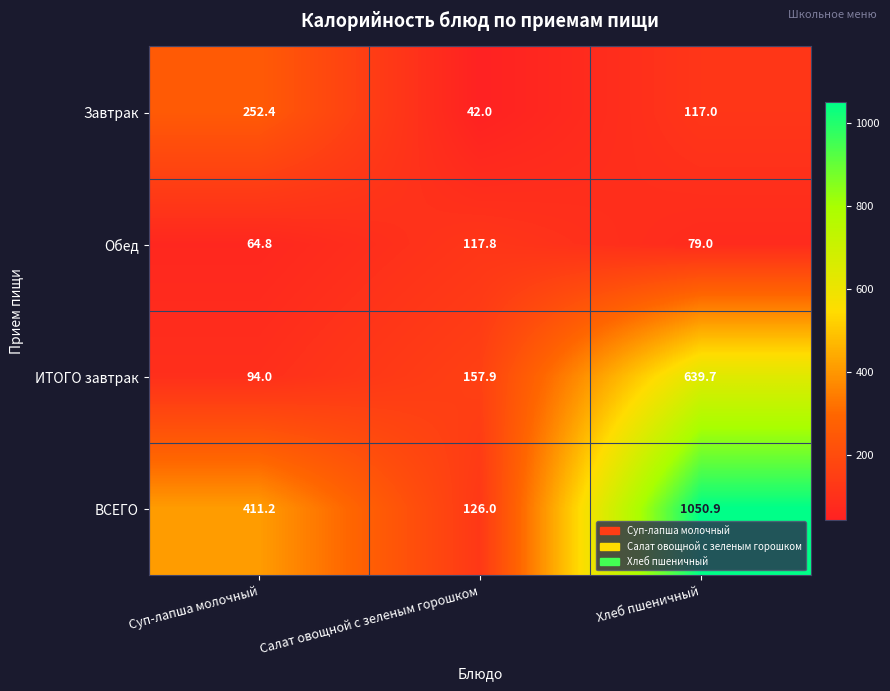

Rank the series by their maximum value, from highest to lowest.

ВСЕГО, ИТОГО завтрак, Завтрак, Обед